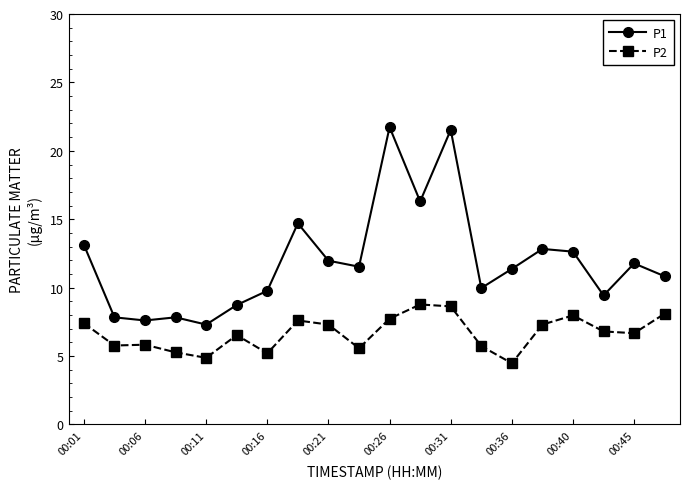

At how many categories does at least one series exceed 17?

2